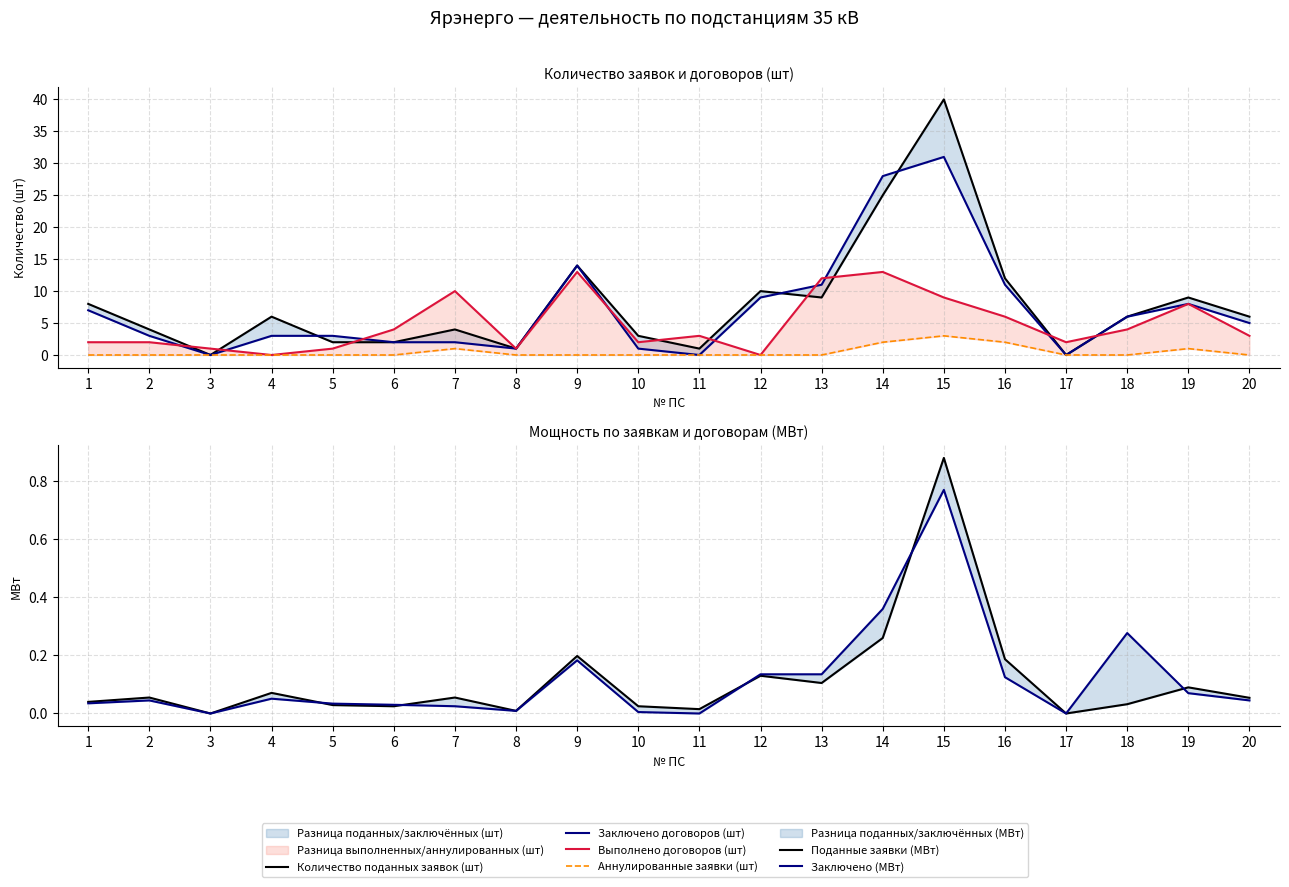

Is this an area chart (filled region under the line)?

No